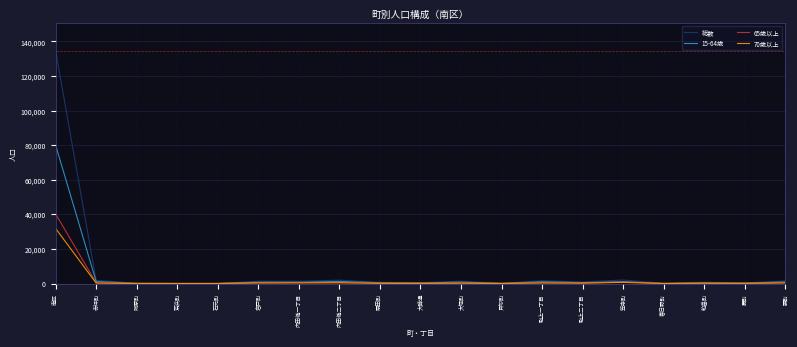

List the series in order of their peak value, highest first.

総数, 15-64歳, 65歳以上, 70歳以上